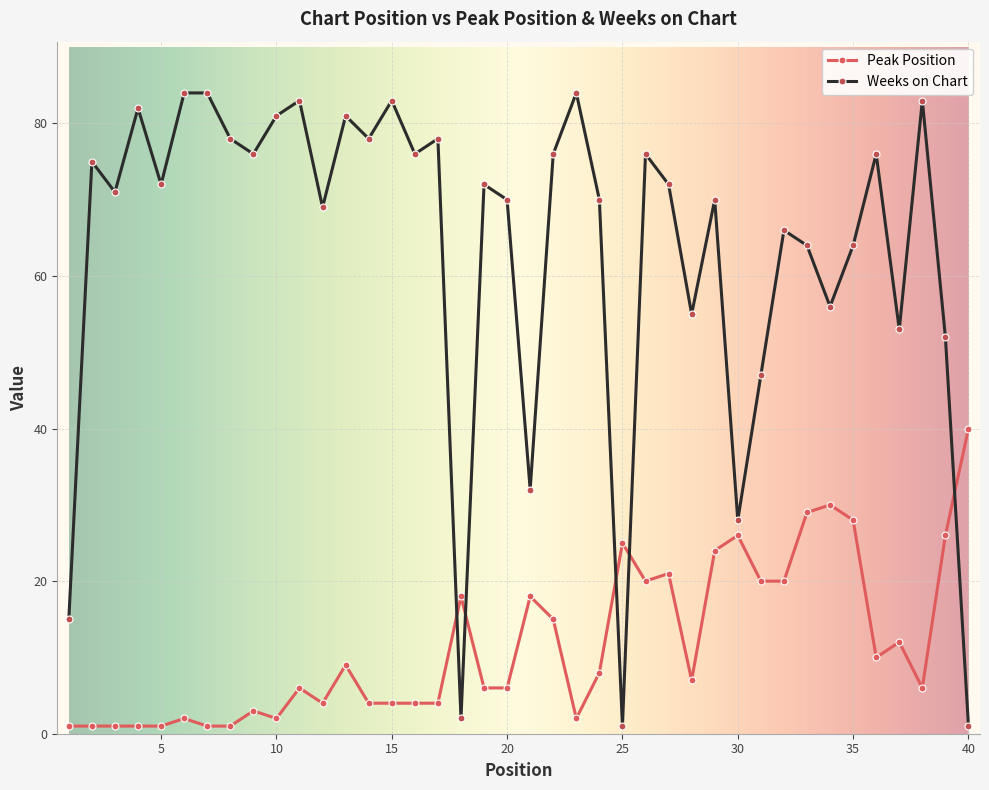

List the series in order of their peak value, lowest first.

Peak Position, Weeks on Chart